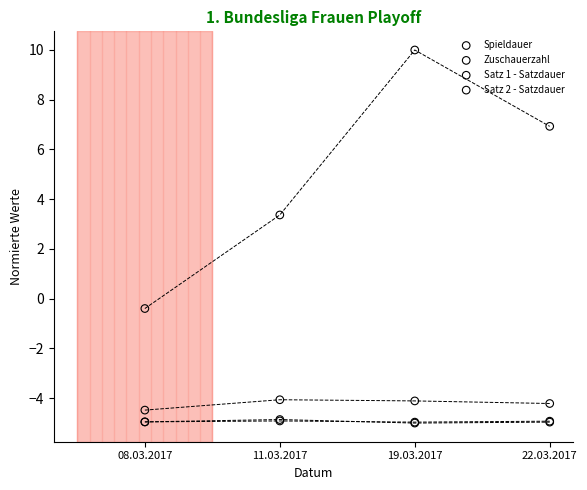

Which series contains the lowest Y value?

Satz 1 - Satzdauer